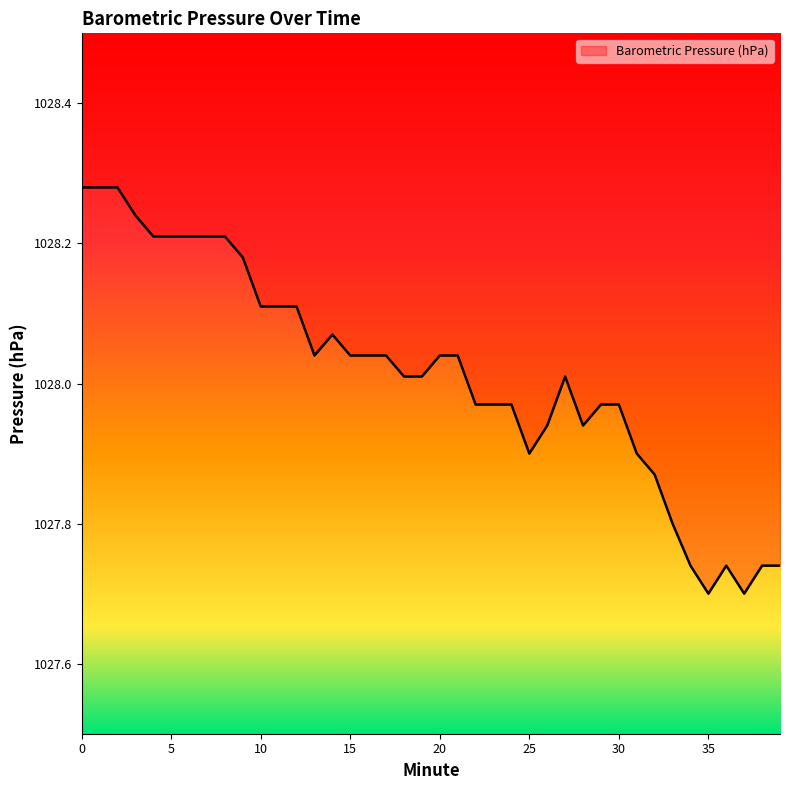

Reading left to right, extract all data points from this chart.

0=1028.3	1=1028.3	2=1028.3	3=1028.2	4=1028.2	5=1028.2	6=1028.2	7=1028.2	8=1028.2	9=1028.2	10=1028.1	11=1028.1	12=1028.1	13=1028.0	14=1028.1	15=1028.0	16=1028.0	17=1028.0	18=1028.0	19=1028.0	20=1028.0	21=1028.0	22=1028.0	23=1028.0	24=1028.0	25=1027.9	26=1027.9	27=1028.0	28=1027.9	29=1028.0	30=1028.0	31=1027.9	32=1027.9	33=1027.8	34=1027.7	35=1027.7	36=1027.7	37=1027.7	38=1027.7	39=1027.7